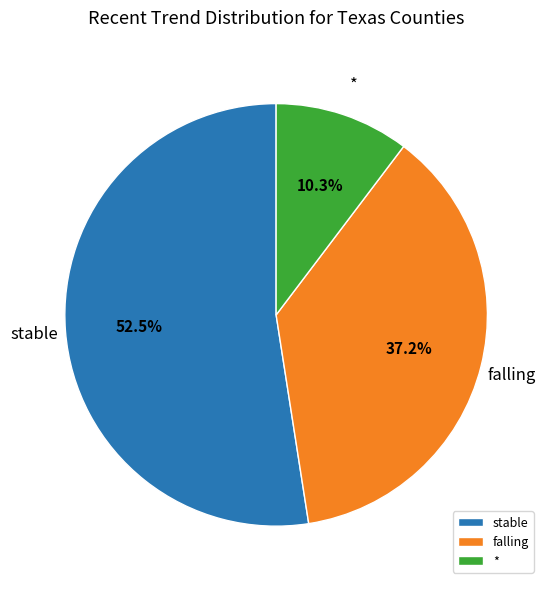

Which category has the biggest portion of the pie?

stable